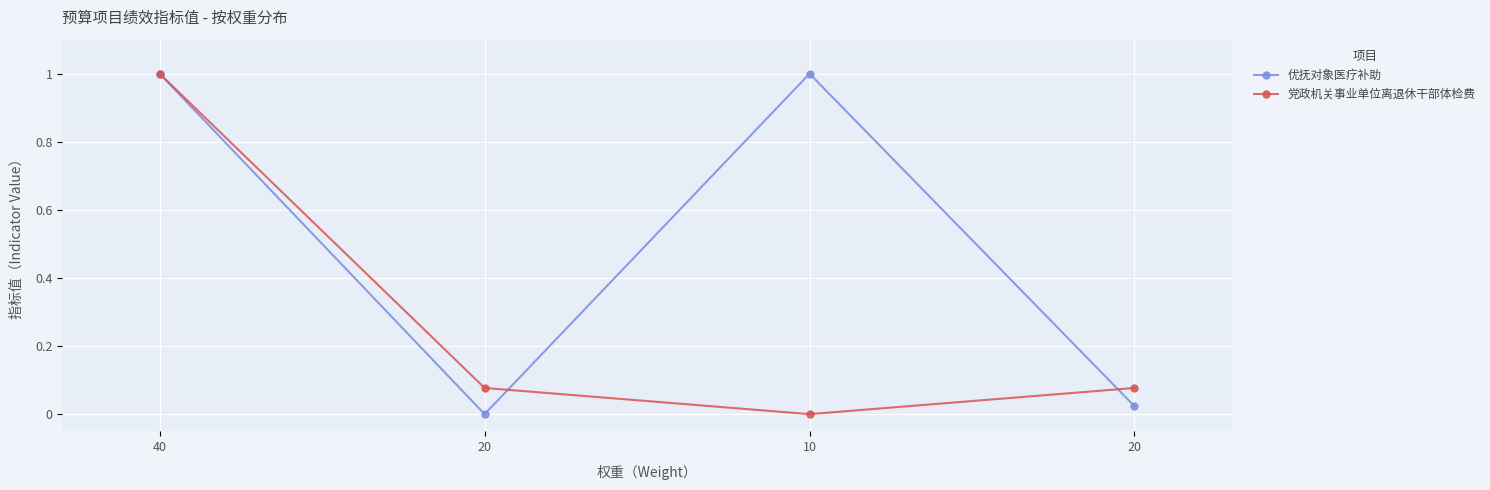

Reading left to right, transcribe all the data shown in this chart.

优抚对象医疗补助: 1.0	0.0	1.0	0.0
党政机关事业单位离退休干部体检费: 1.0	0.1	0.0	0.1